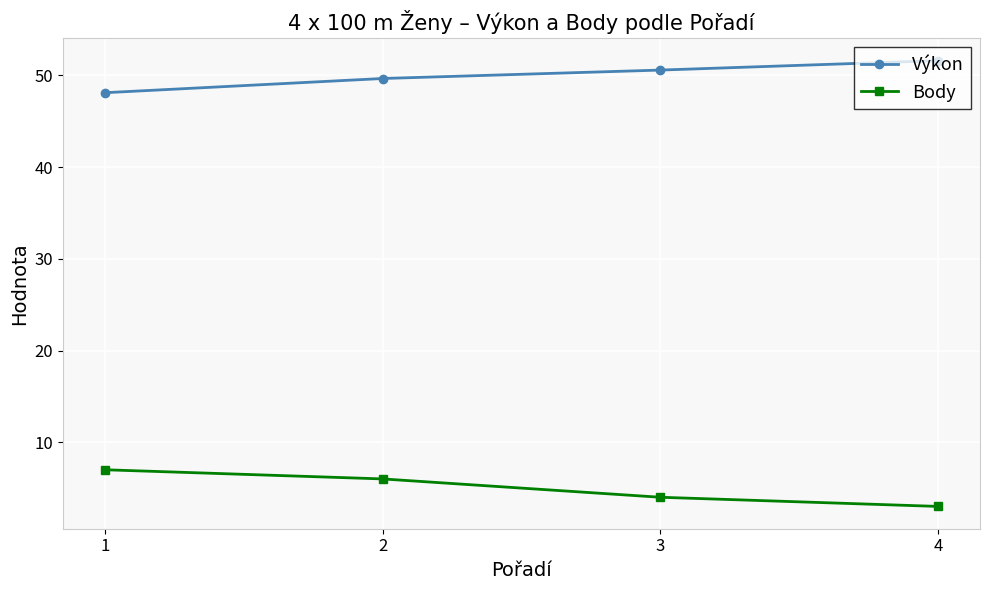

Is it true that Body equals 11.1 at 1?

False